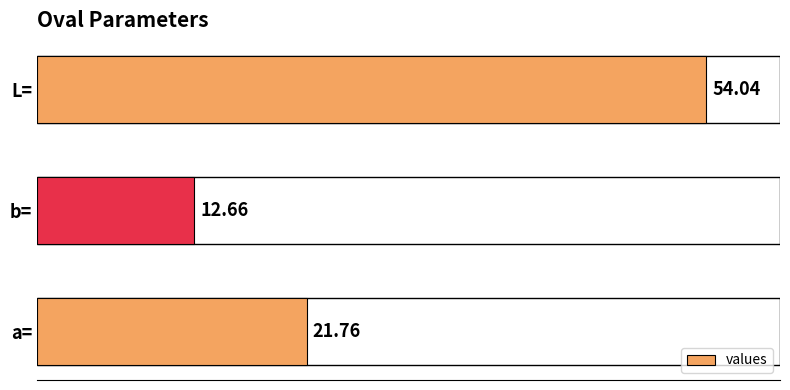

At which category does the chart reach its minimum across all series?

b=